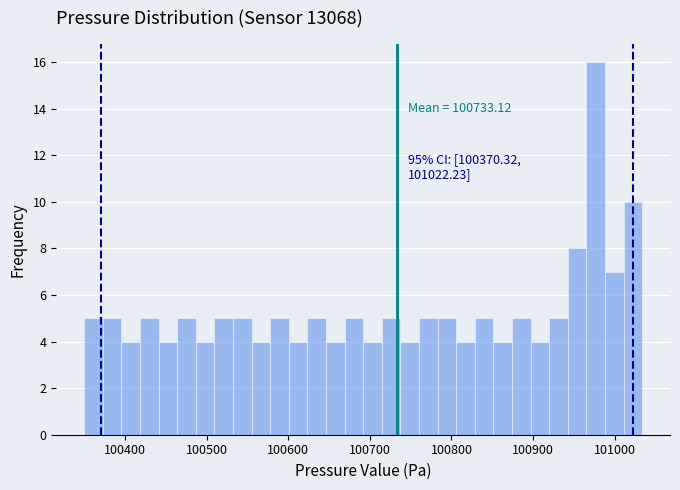

Around what value on the x-axis is the tallest bar? Give the approximate position of its centre, as read against the axis.

100980